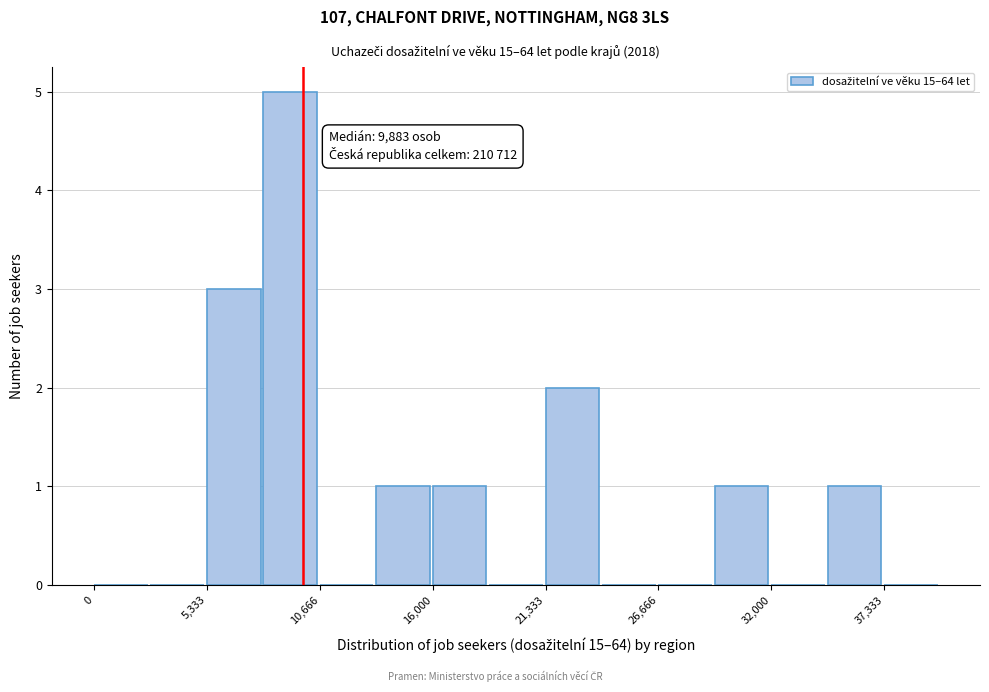

Read against the x-axis, roughly where is the centre of the tallest bar?

9000